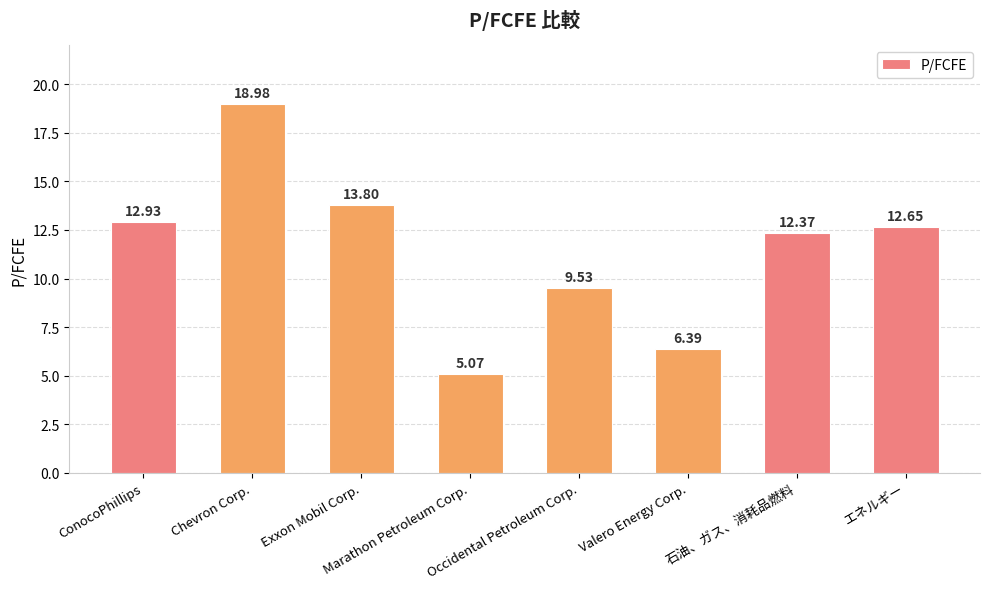

What is the average value?

11.5